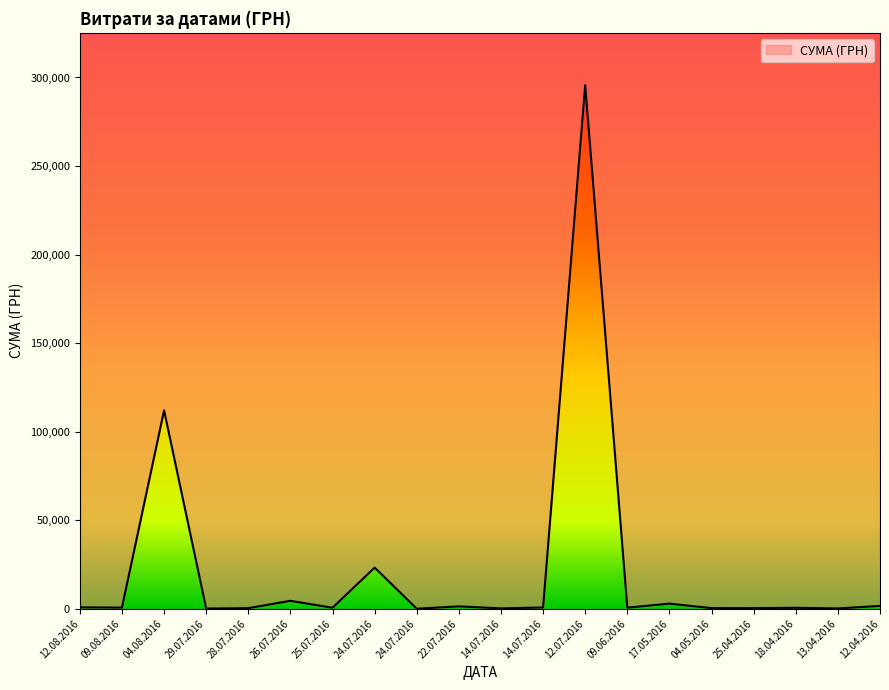

Between 14.07.2016 and 04.05.2016, which is larger?

14.07.2016